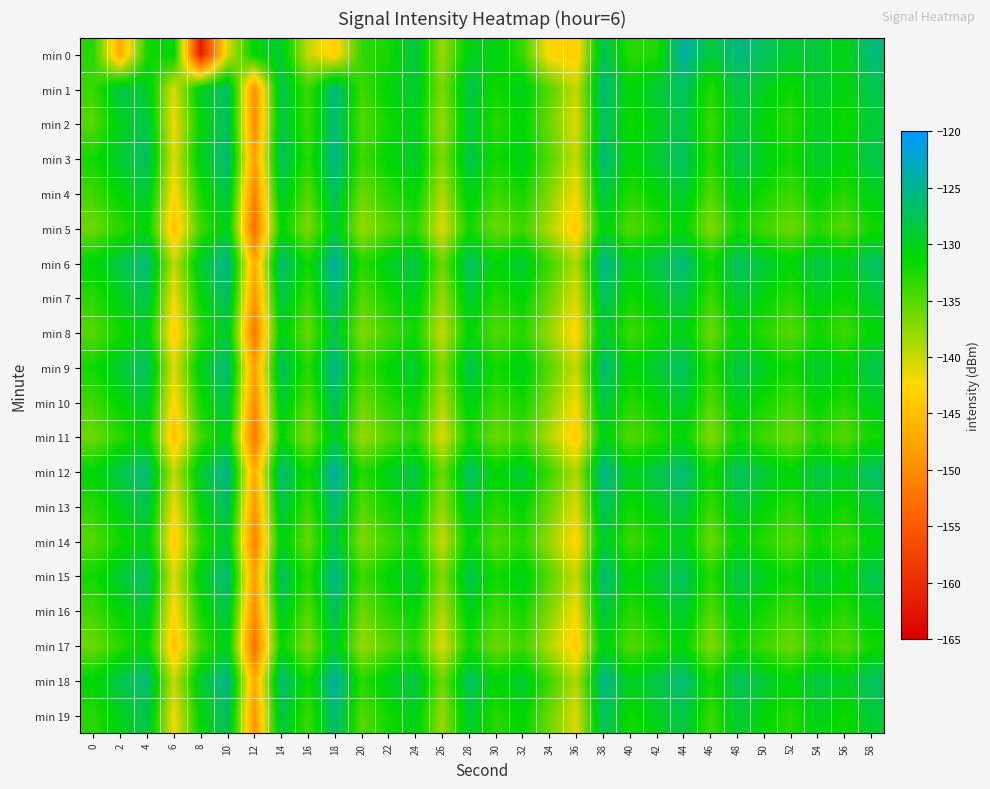

Which series has the widest spread of values?

min 0